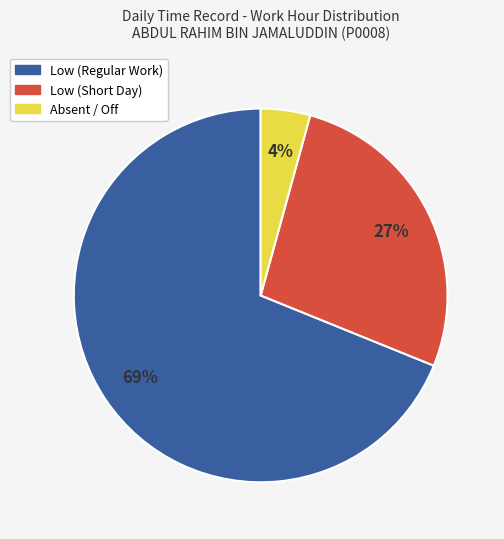

Is there a majority slice in this chart?

Yes